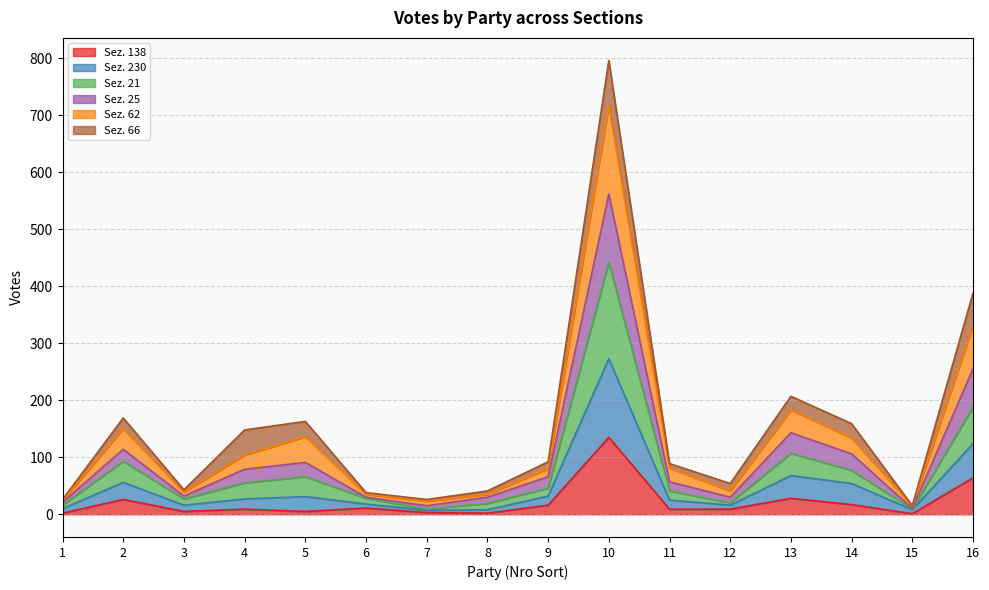

At which category is the sum across all series the highest?

10